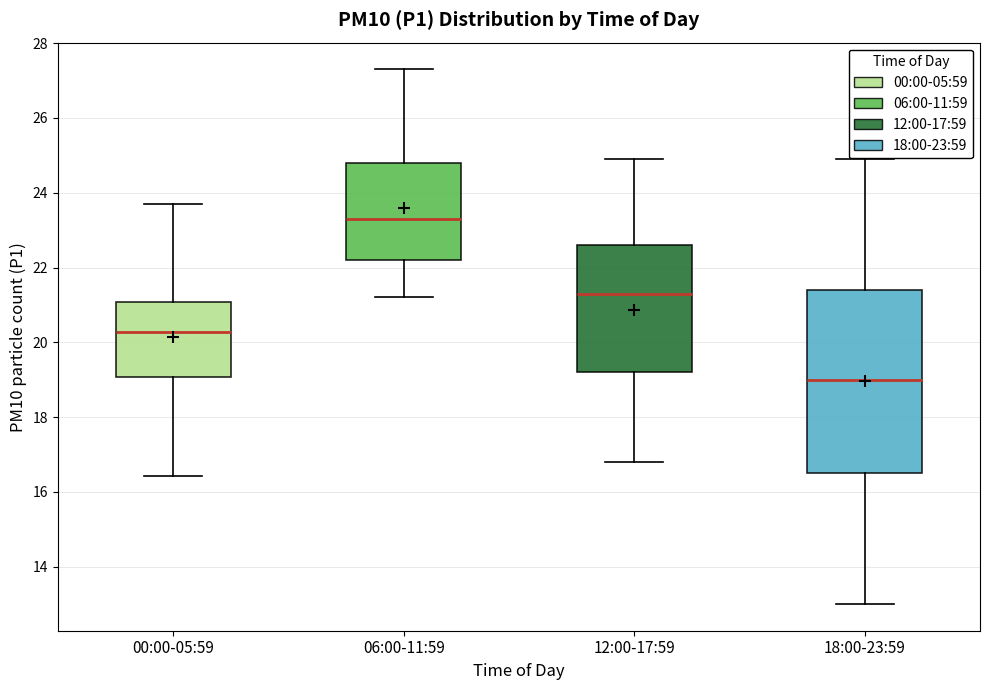

Where does the upper whisker of the box for 06:00-11:59 end on the y-axis? The values are not printed on the chart, so give them approximately, as read against the axis.

27.4